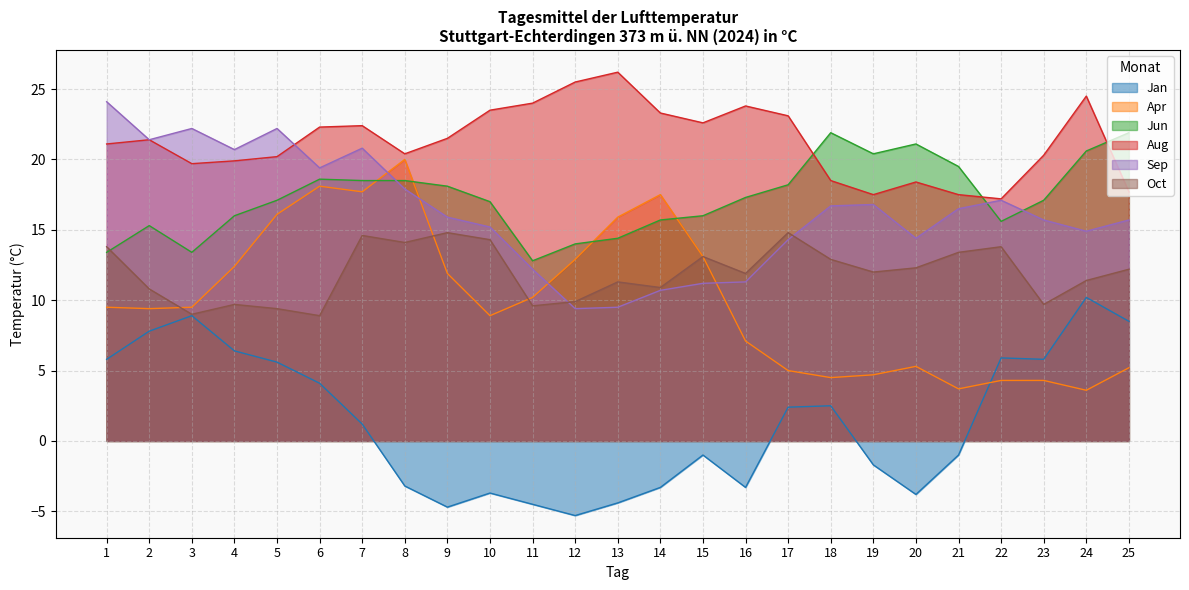

What is the total value across all series at 3?

82.7